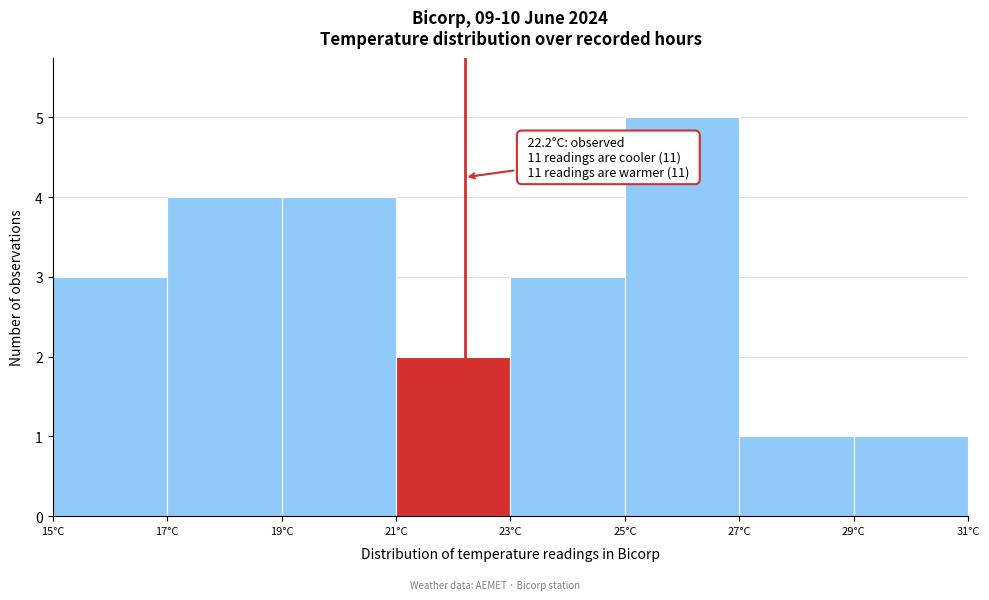

Which range on the x-axis has the tallest bar?

25 to 27